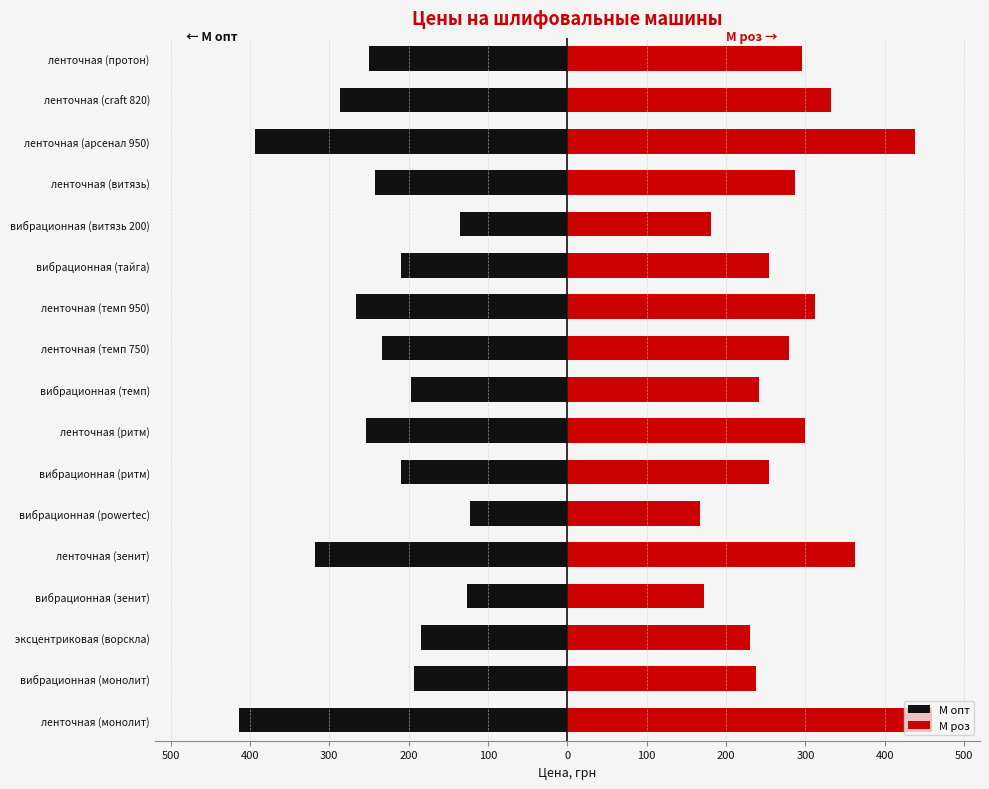

What is the value of the М роз bar at the 1st from the left?

459.2